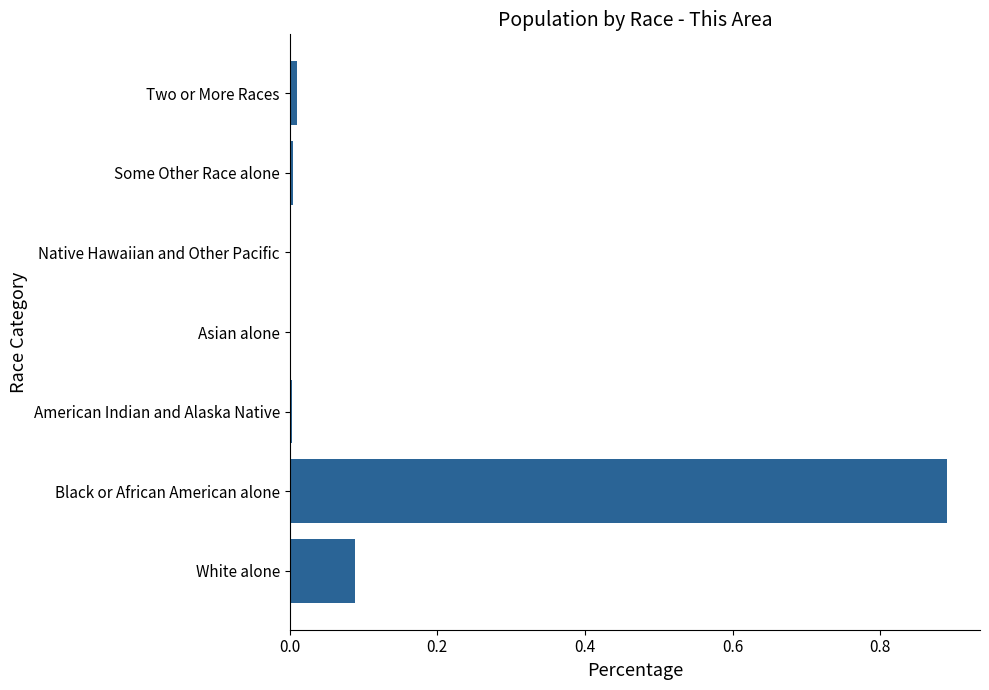

At which category does the chart reach its peak across all series?

Black or African American alone